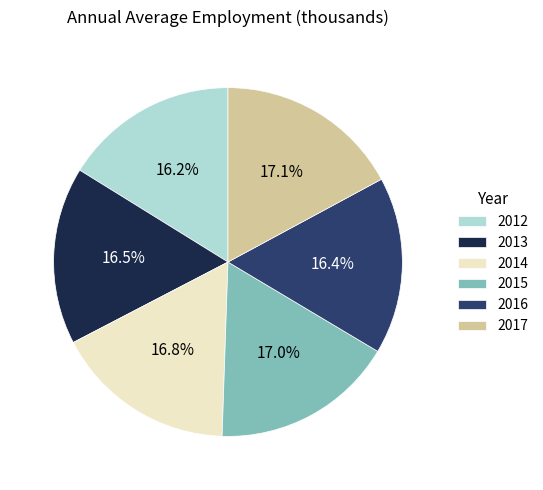

To the nearest percent, what percentage of the pie is 2015?

17%